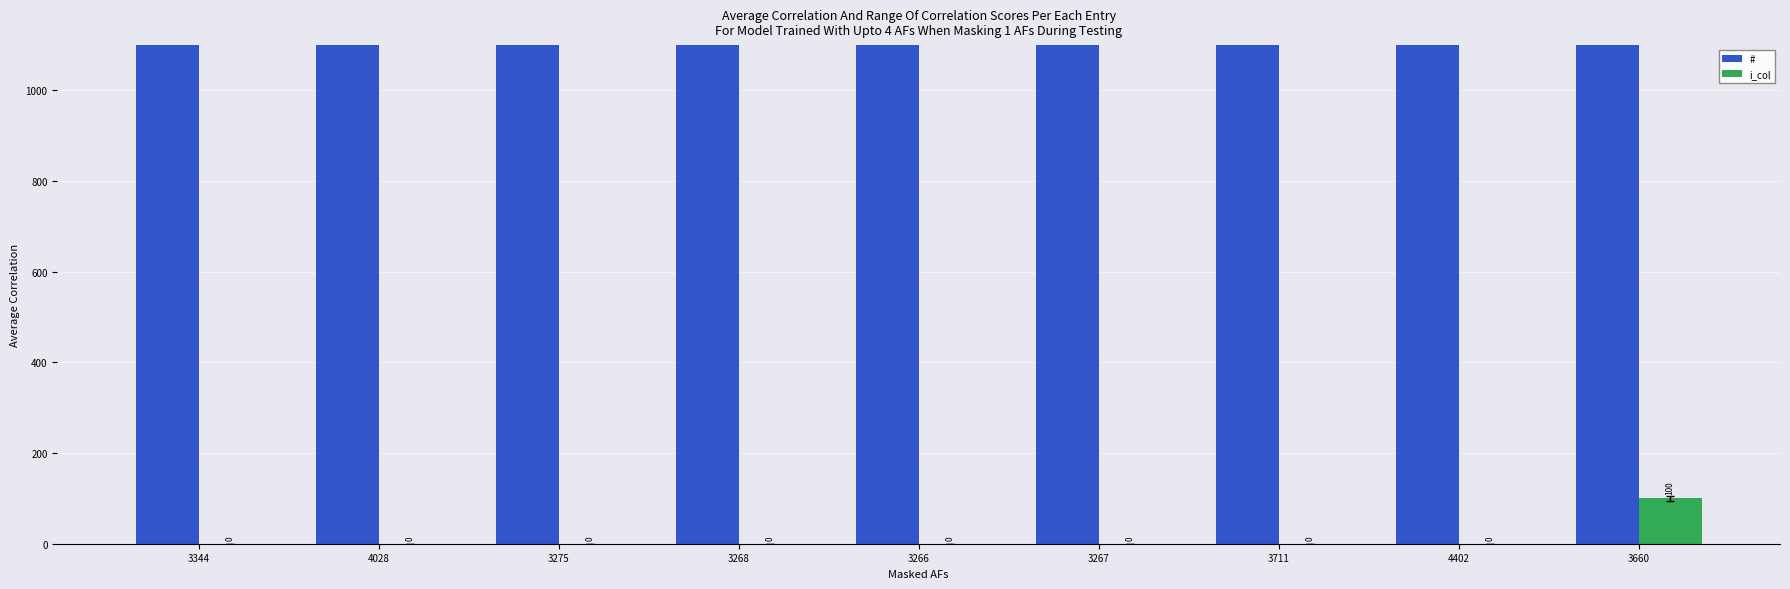

The value of i_col at 3267 is -46. True or false?

False